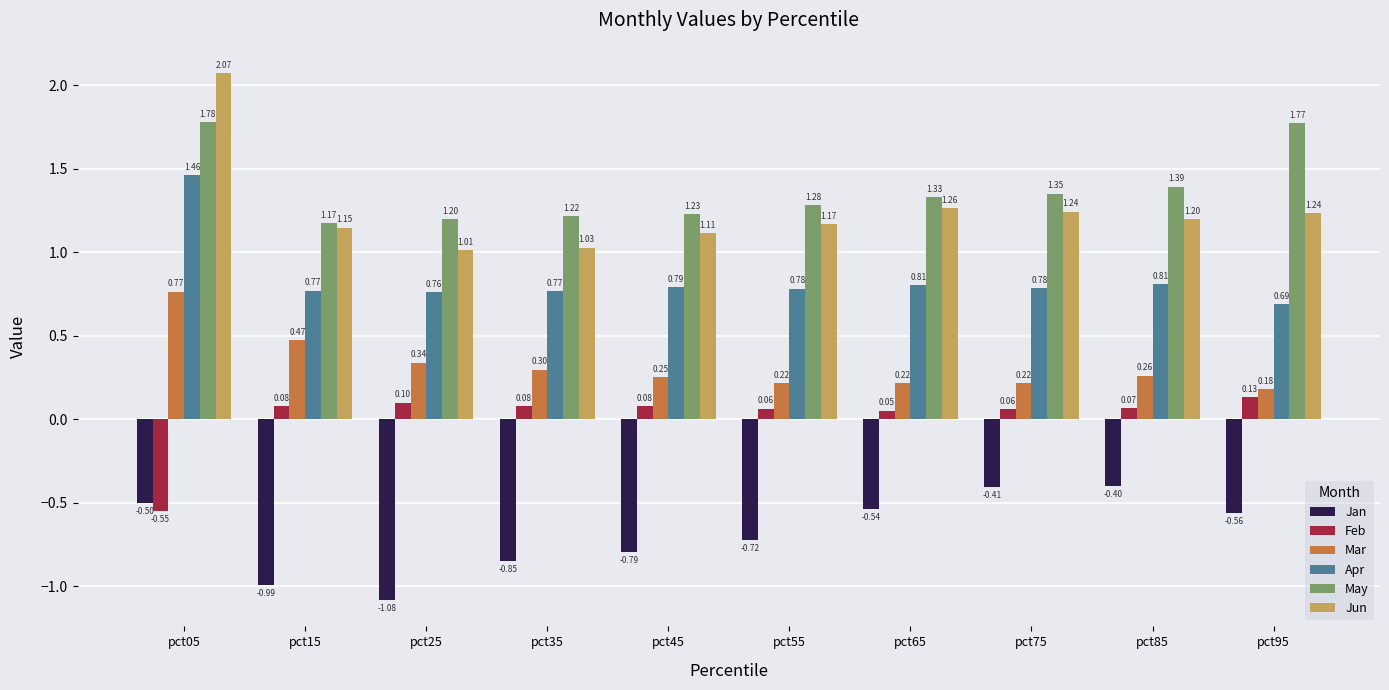

True or false: Jan has a value of -0.9 at pct95.

False